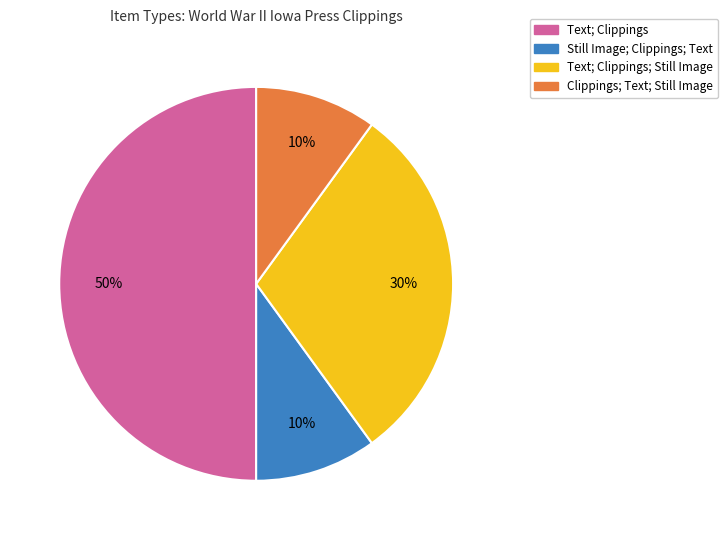

To the nearest percent, what is the average slice percentage?

25%